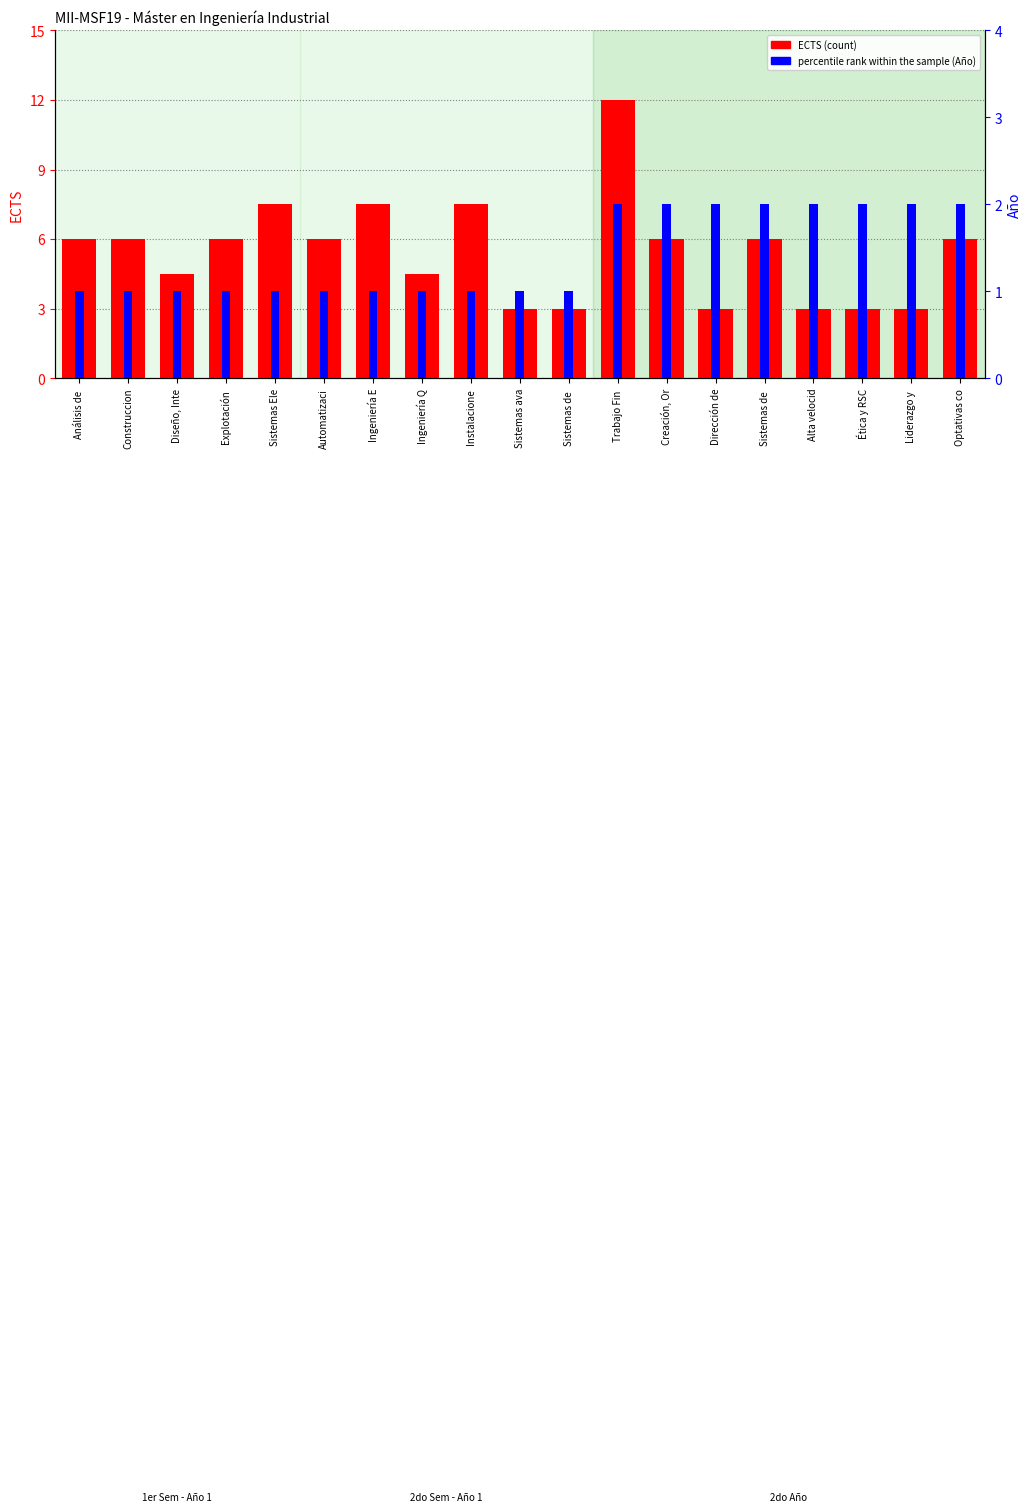

The value of ECTS (count) at Dirección de is 1.9. True or false?

False